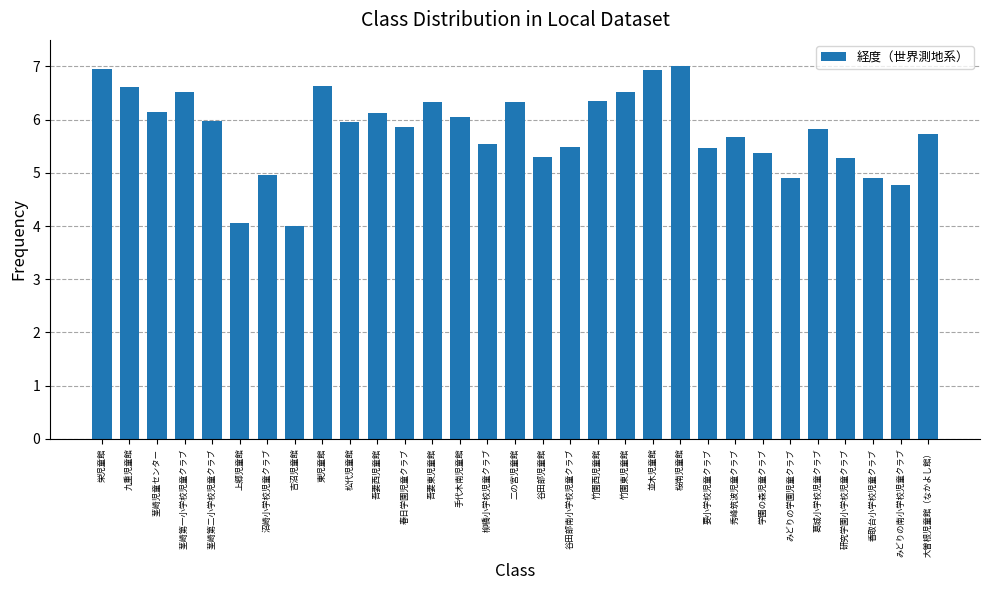

Between 桜南児童館 and 谷田部南小学校児童クラブ, which is larger?

桜南児童館